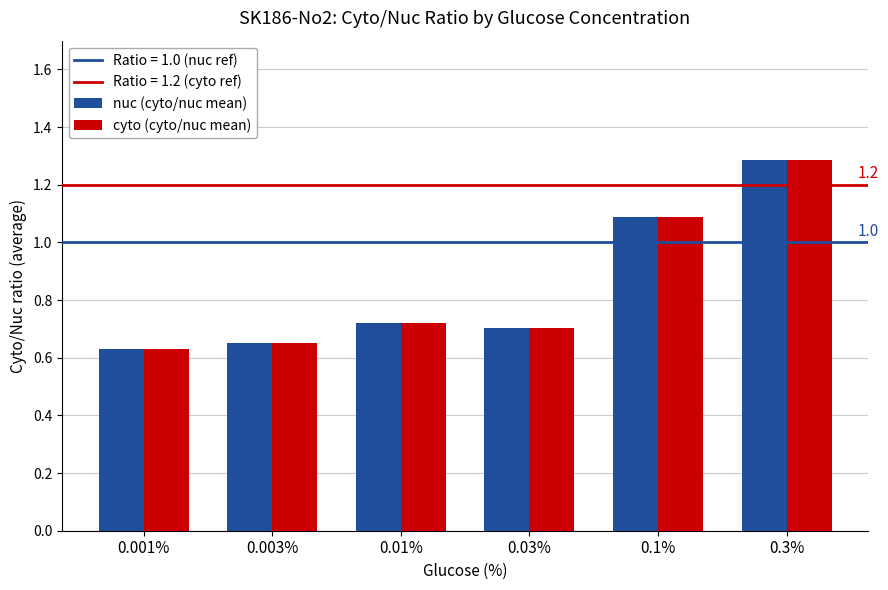

Is the value of nuc (cyto/nuc mean) at 0.003% greater than the value of cyto (cyto/nuc mean) at 0.3%?

No